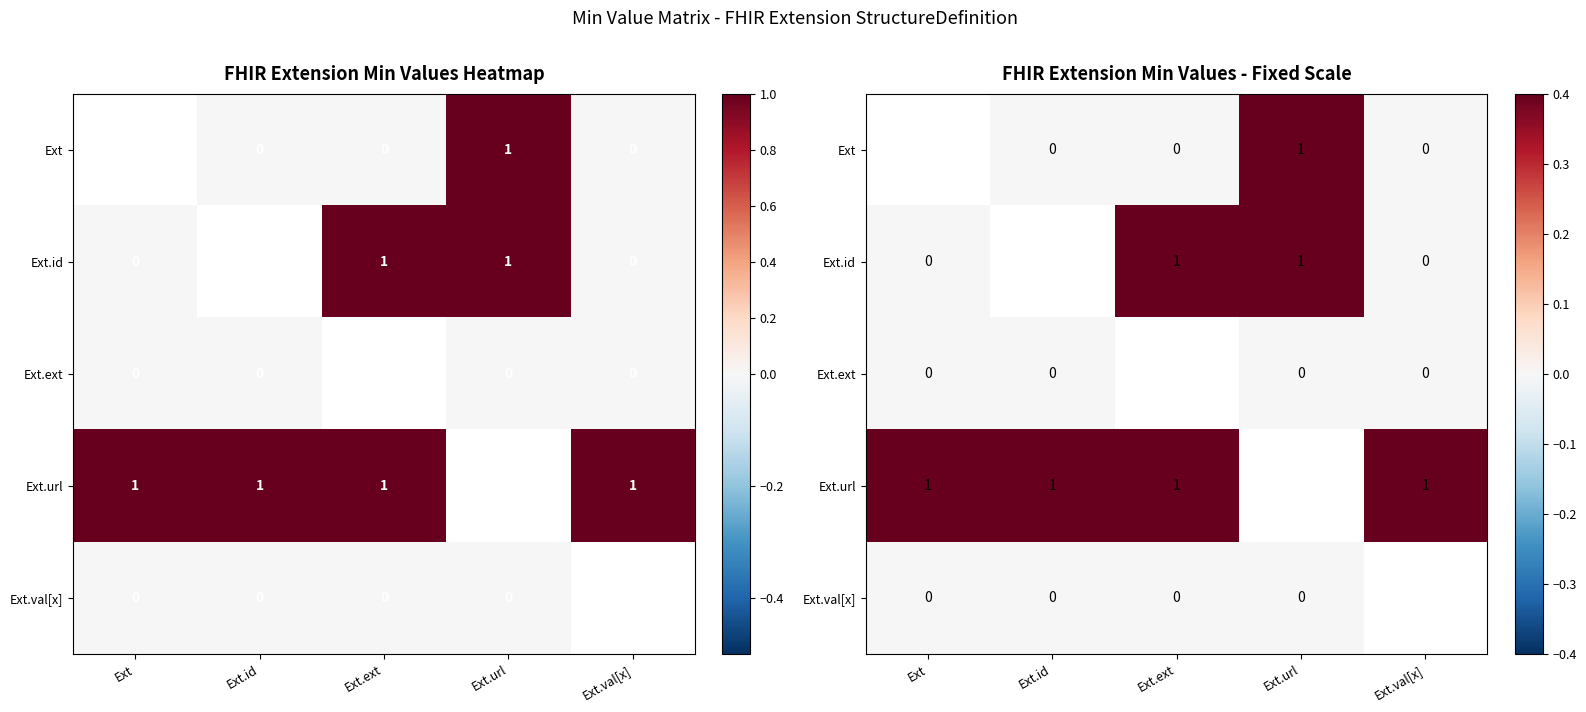

At which category does the chart reach its peak across all series?

Ext.url